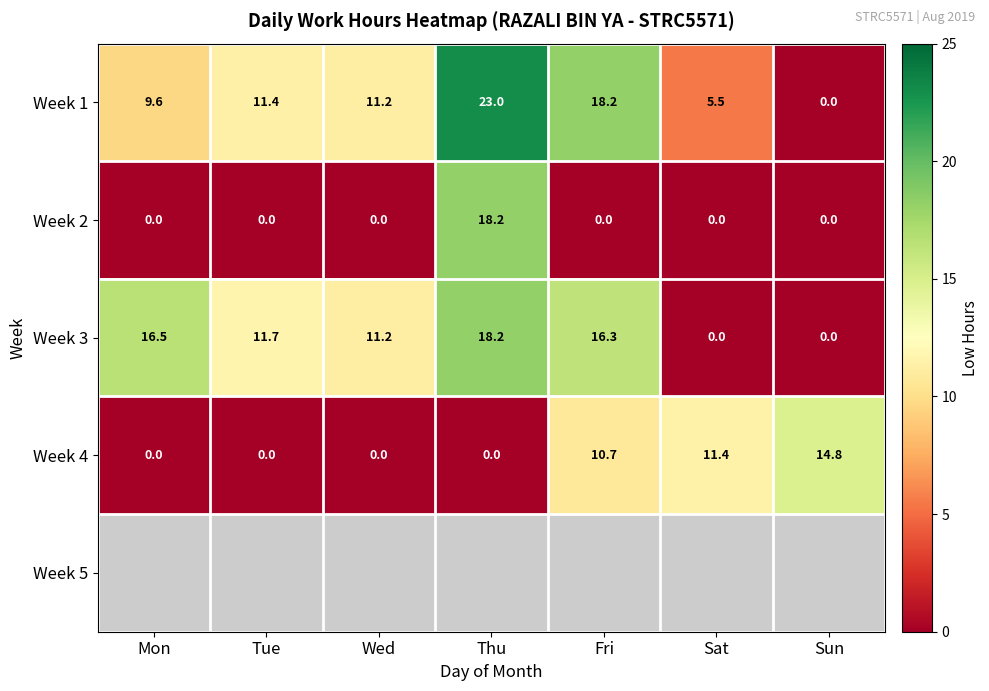

Is it true that Week 3 equals 0.0 at Sat?

True